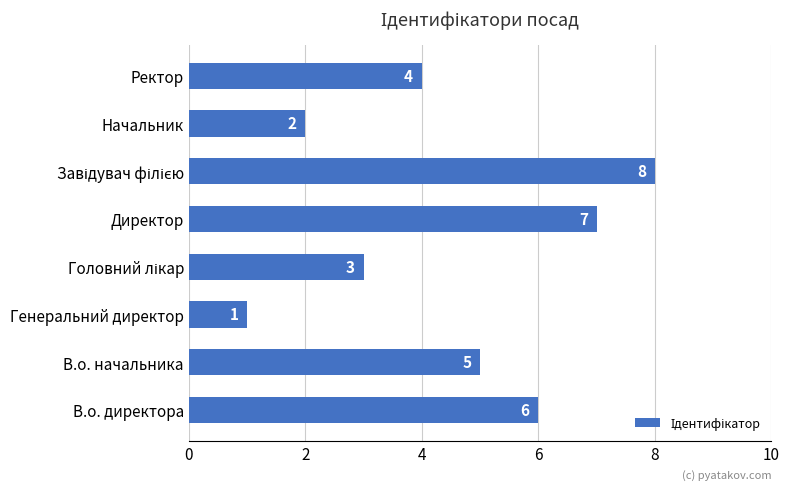

Reading bottom to top, list all the values displayed in this chart.

6	5	1	3	7	8	2	4